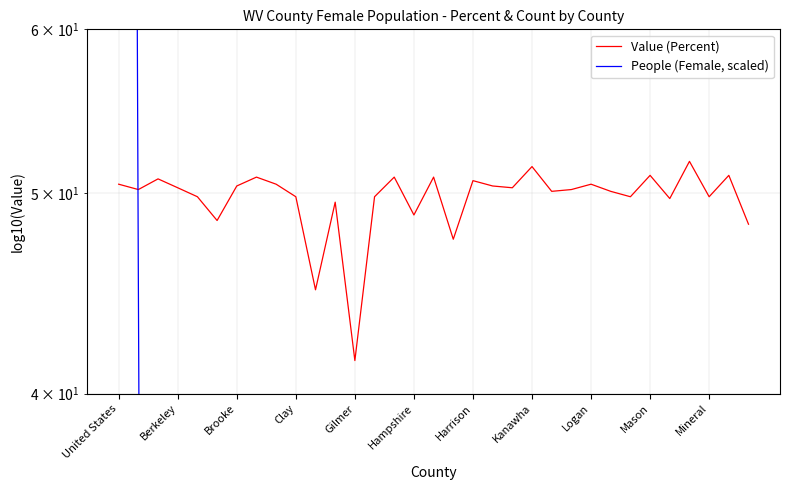

What is the highest value of the People (Female, scaled) series?

8325.9